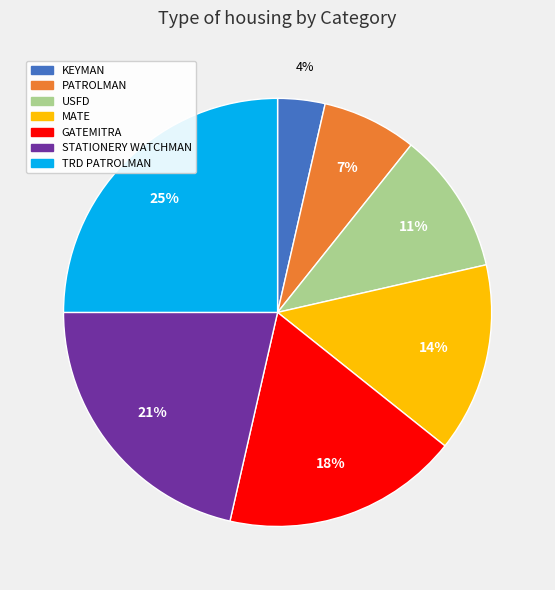

What is the smallest slice in the pie chart?

KEYMAN